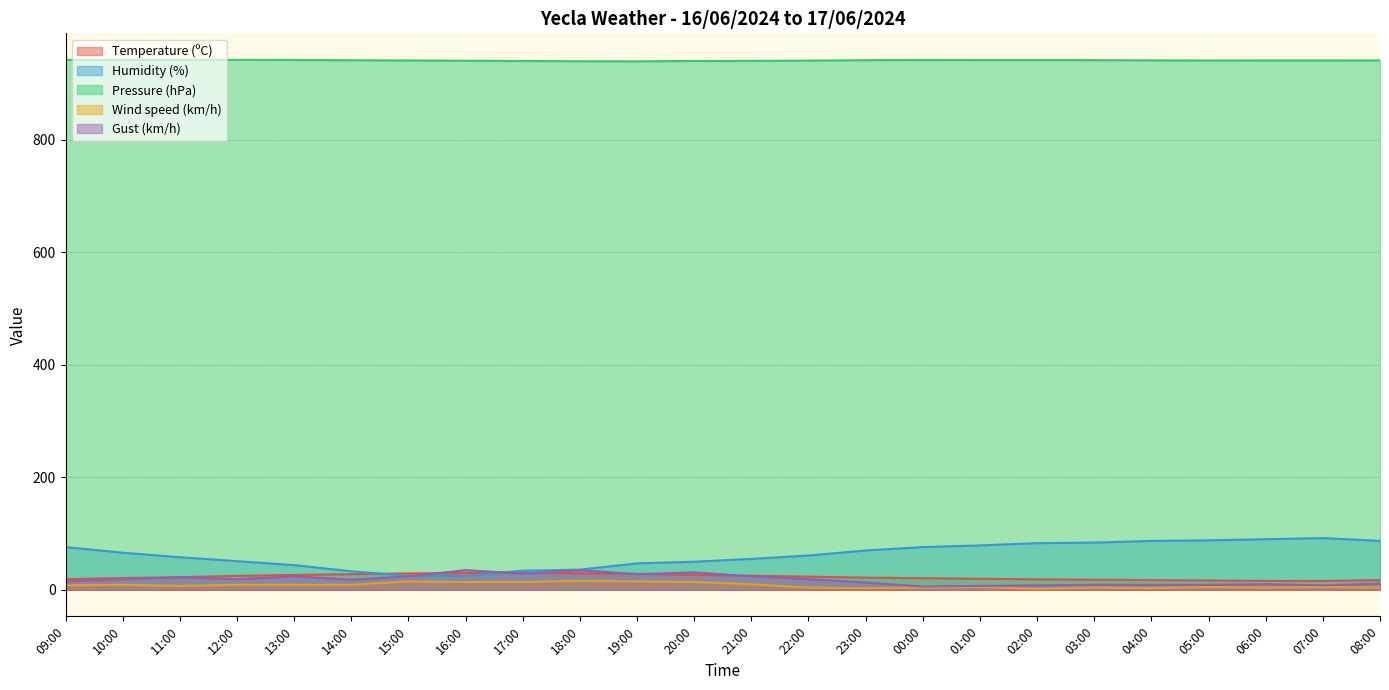

Reading left to right, what are all the values shown in this chart?

Temperature (ºC): 09:00=19.0	10:00=21.0	11:00=22.5	12:00=24.9	13:00=26.5	14:00=27.8	15:00=29.2	16:00=29.9	17:00=30.0	18:00=29.4	19:00=28.4	20:00=26.6	21:00=25.1	22:00=23.5	23:00=21.7	00:00=20.7	01:00=19.7	02:00=18.7	03:00=18.0	04:00=17.3	05:00=16.7	06:00=15.9	07:00=15.8	08:00=17.3
Humidity (%): 09:00=76.0	10:00=66.0	11:00=58.0	12:00=51.0	13:00=44.0	14:00=33.0	15:00=25.0	16:00=25.0	17:00=34.0	18:00=36.0	19:00=47.0	20:00=50.0	21:00=55.0	22:00=61.0	23:00=70.0	00:00=76.0	01:00=79.0	02:00=83.0	03:00=84.0	04:00=87.0	05:00=88.0	06:00=90.0	07:00=92.0	08:00=87.0
Pressure (hPa): 09:00=941.9	10:00=941.8	11:00=942.0	12:00=941.9	13:00=941.7	14:00=941.3	15:00=940.9	16:00=940.4	17:00=939.9	18:00=939.5	19:00=939.4	20:00=940.0	21:00=940.1	22:00=940.6	23:00=941.4	00:00=941.7	01:00=941.6	02:00=941.6	03:00=941.4	04:00=941.1	05:00=940.8	06:00=940.9	07:00=940.9	08:00=941.0
Wind speed (km/h): 09:00=8.0	10:00=9.0	11:00=7.0	12:00=9.0	13:00=9.0	14:00=9.0	15:00=15.0	16:00=14.0	17:00=14.0	18:00=16.0	19:00=15.0	20:00=14.0	21:00=10.0	22:00=4.0	23:00=3.0	00:00=4.0	01:00=5.0	02:00=2.0	03:00=4.0	04:00=3.0	05:00=5.0	06:00=4.0	07:00=5.0	08:00=4.0
Gust (km/h): 09:00=15.0	10:00=19.0	11:00=22.0	12:00=19.0	13:00=24.0	14:00=18.0	15:00=24.0	16:00=35.0	17:00=29.0	18:00=35.0	19:00=28.0	20:00=31.0	21:00=24.0	22:00=19.0	23:00=13.0	00:00=6.0	01:00=7.0	02:00=8.0	03:00=9.0	04:00=9.0	05:00=9.0	06:00=10.0	07:00=8.0	08:00=11.0